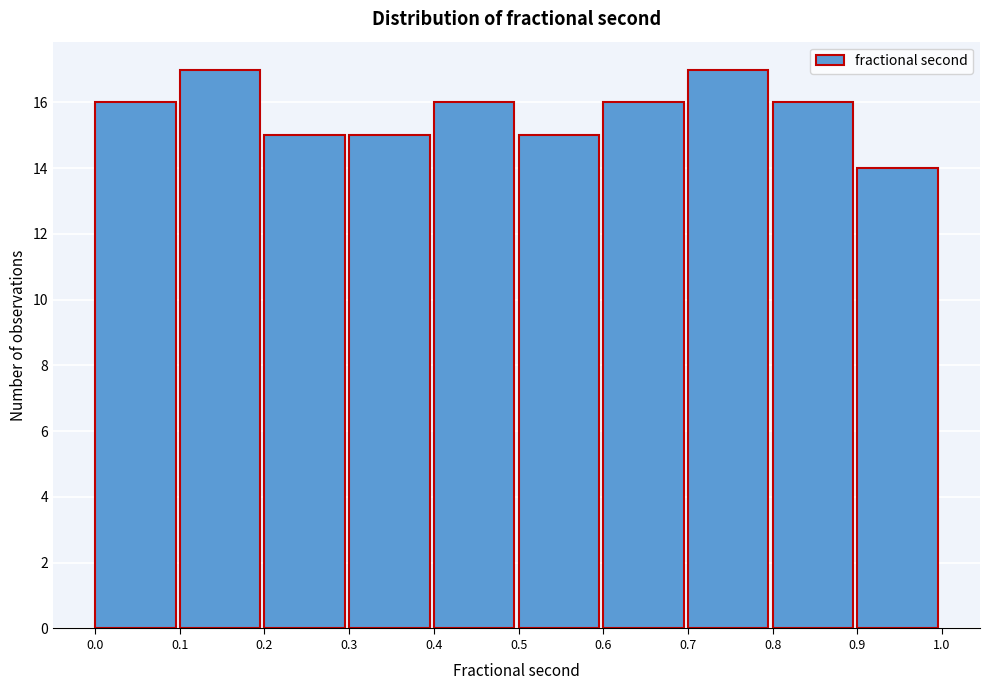

What is the height of the bar covering 0.4 to 0.5 on the x-axis? The values are not printed on the chart, so give them approximately, as read against the axis.

16